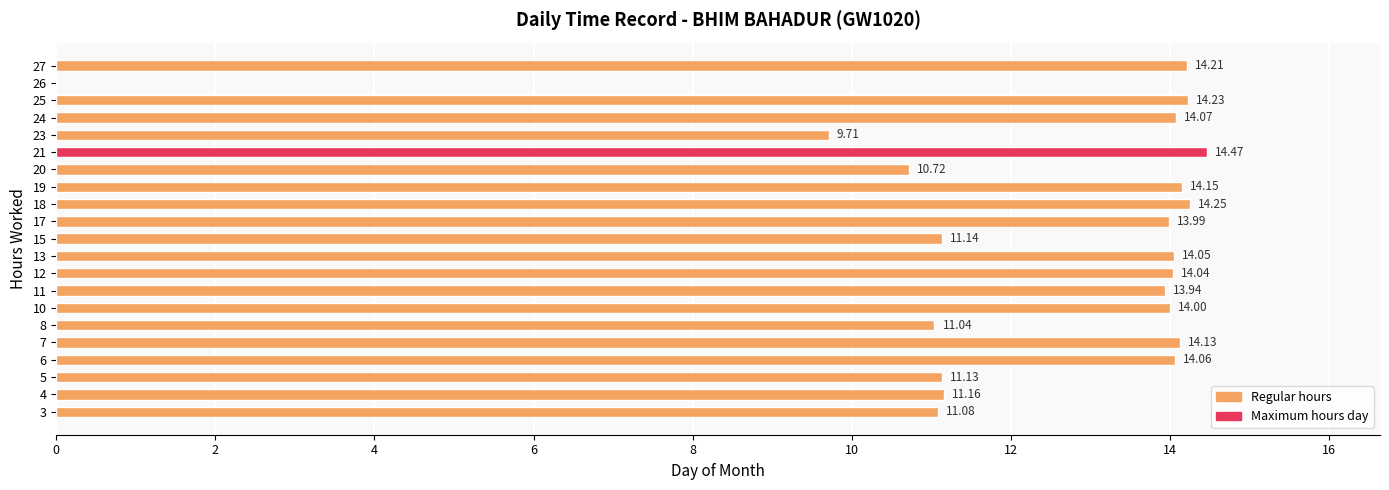

Which has a higher value, 10 or 23?

10